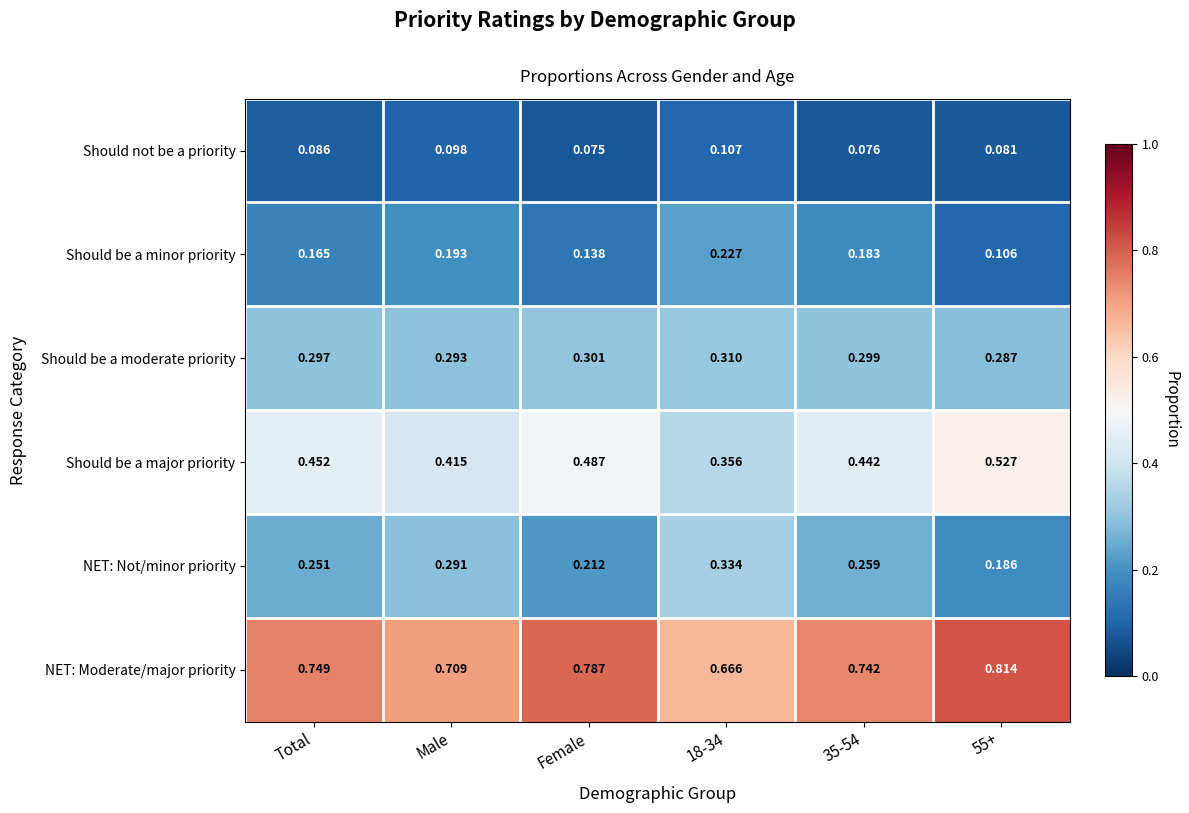

At 35-54, list the series in order from largest to smallest.

NET: Moderate/major priority, Should be a major priority, Should be a moderate priority, NET: Not/minor priority, Should be a minor priority, Should not be a priority